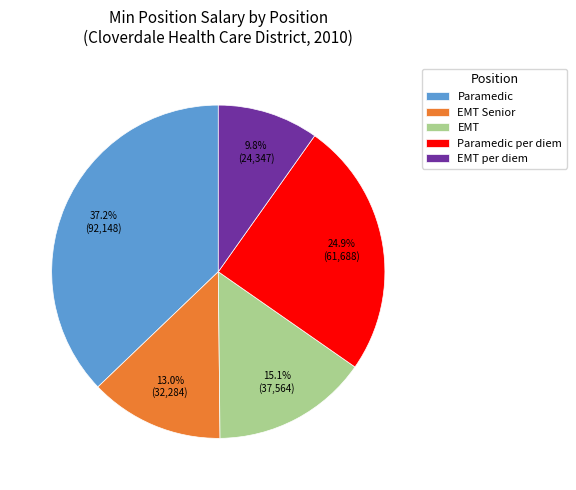

Is there any slice that represents more than half of the pie?

No